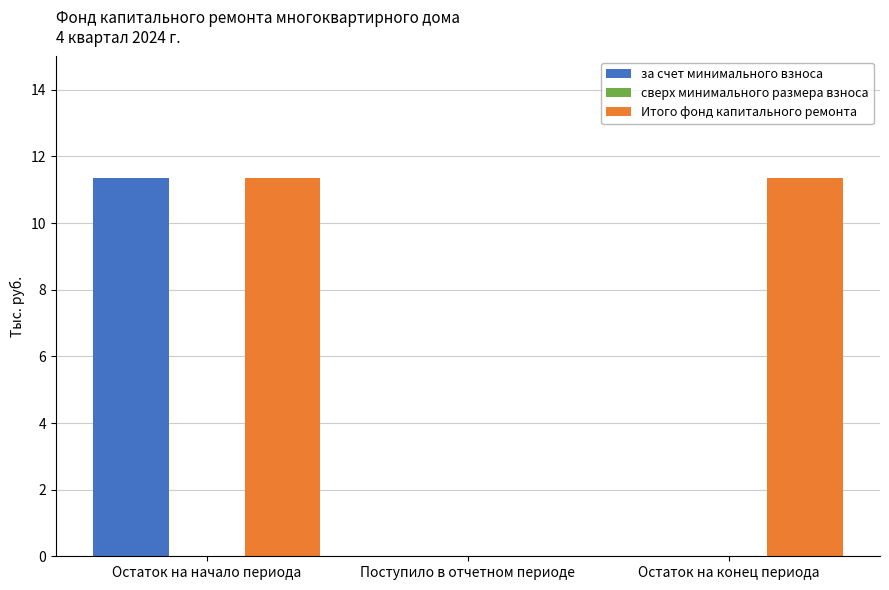

Is it true that Итого фонд капитального ремонта equals 6.4 at Поступило в отчетном периоде?

False